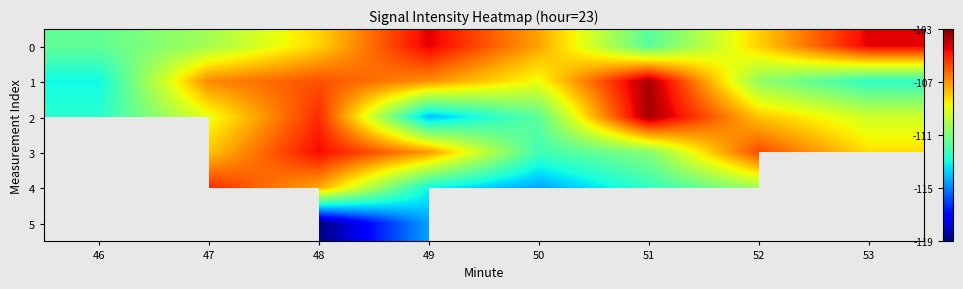

What is the total value across all series at 48?

-650.0